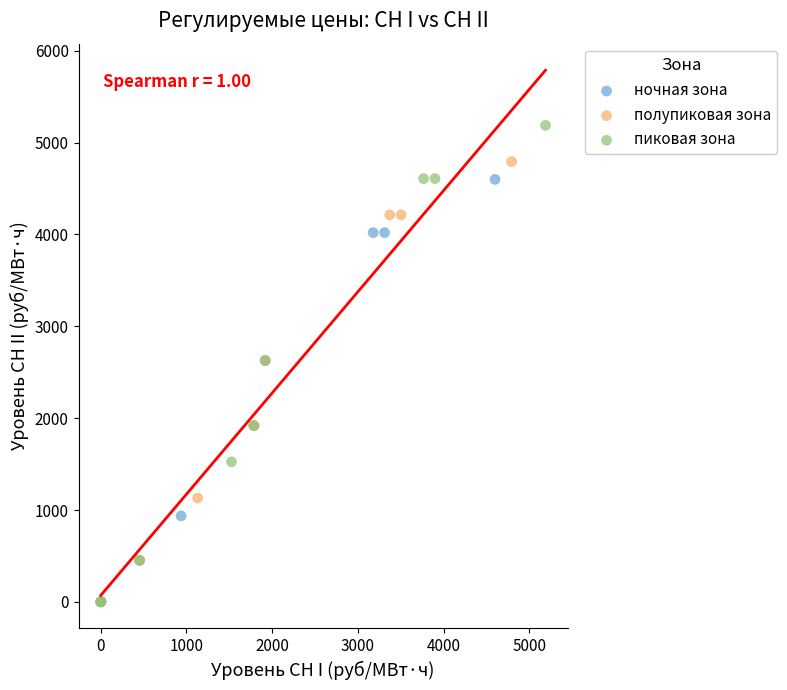

What are all the series names shown in the legend?

ночная зона, полупиковая зона, пиковая зона